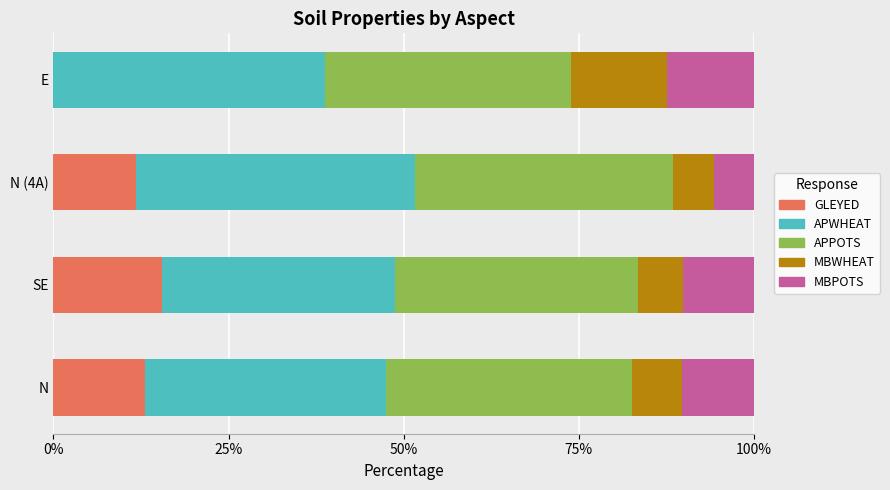

True or false: GLEYED has a value of 13.0 at N.

True